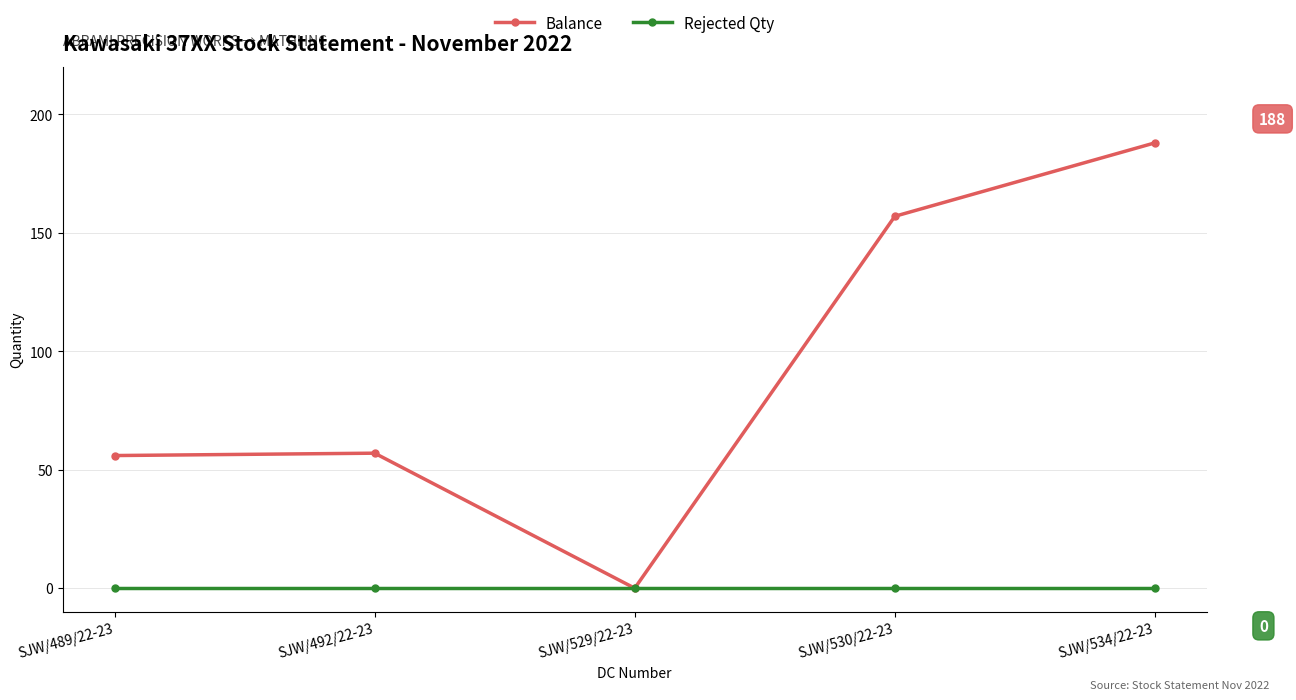

Where is the first local minimum for Balance?

SJW/529/22-23